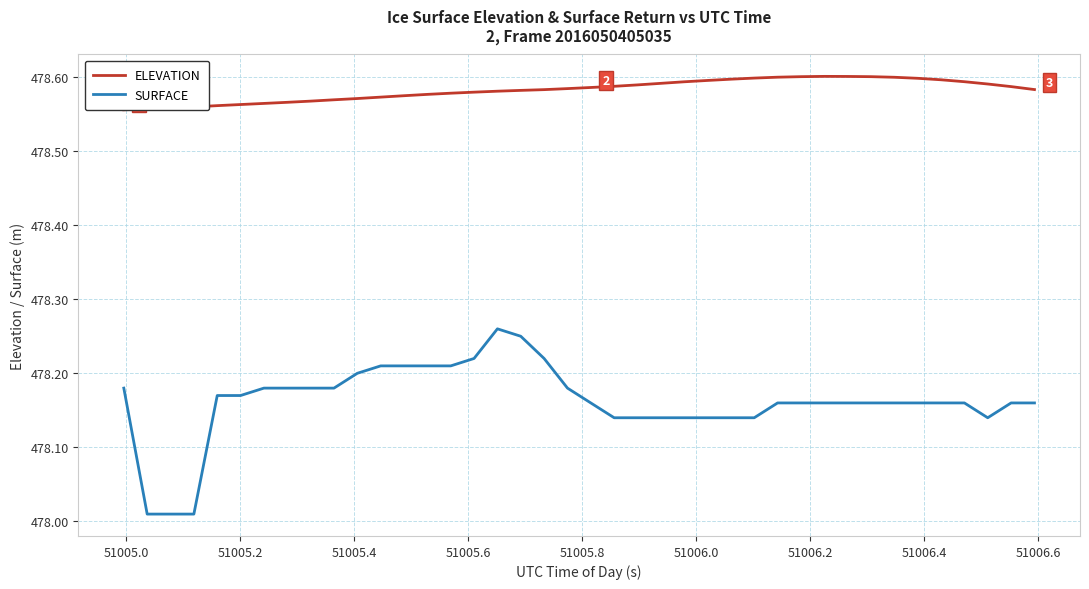

Does the chart have visible grid lines?

Yes